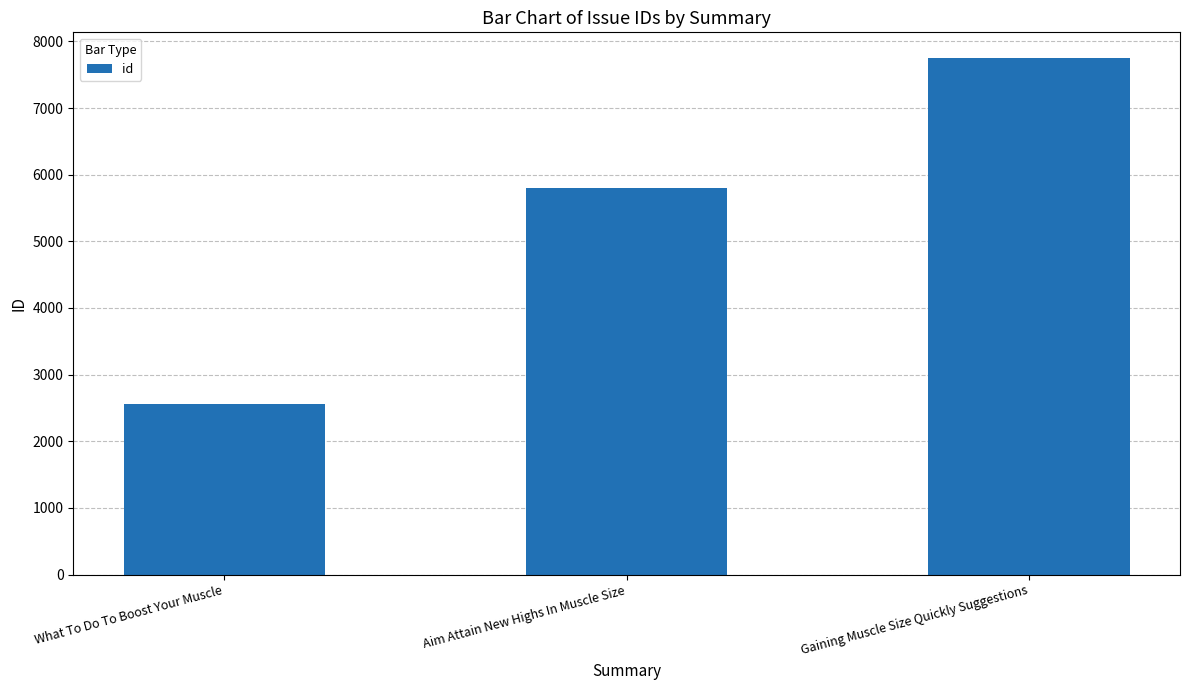

List the labels in order of value, largest first.

Gaining Muscle Size Quickly Suggestions, Aim Attain New Highs In Muscle Size, What To Do To Boost Your Muscle